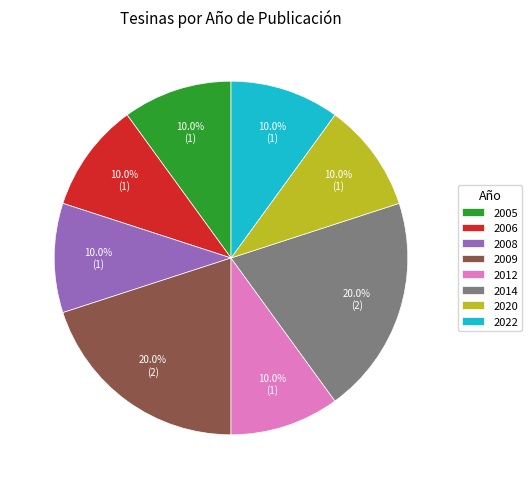

Is 2006 the majority of the pie?

No